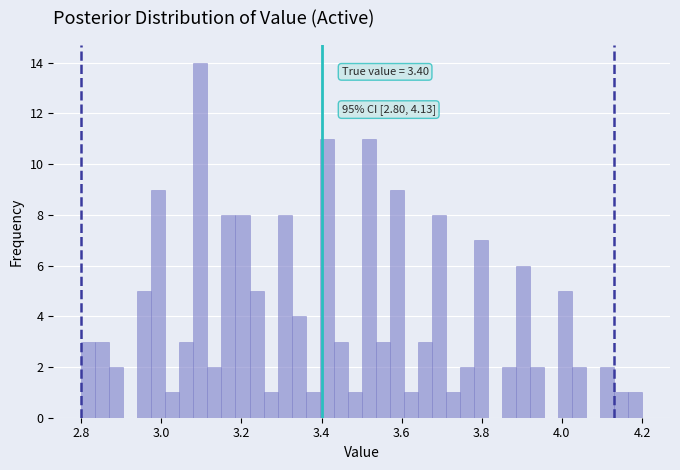

Read against the x-axis, roughly where is the centre of the tallest bar?

3.10